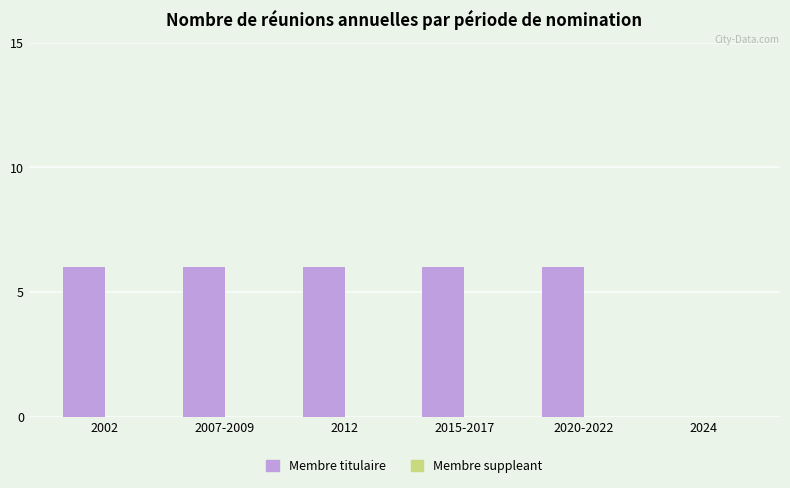

Is it true that the value at 2007-2009 is 3?

False